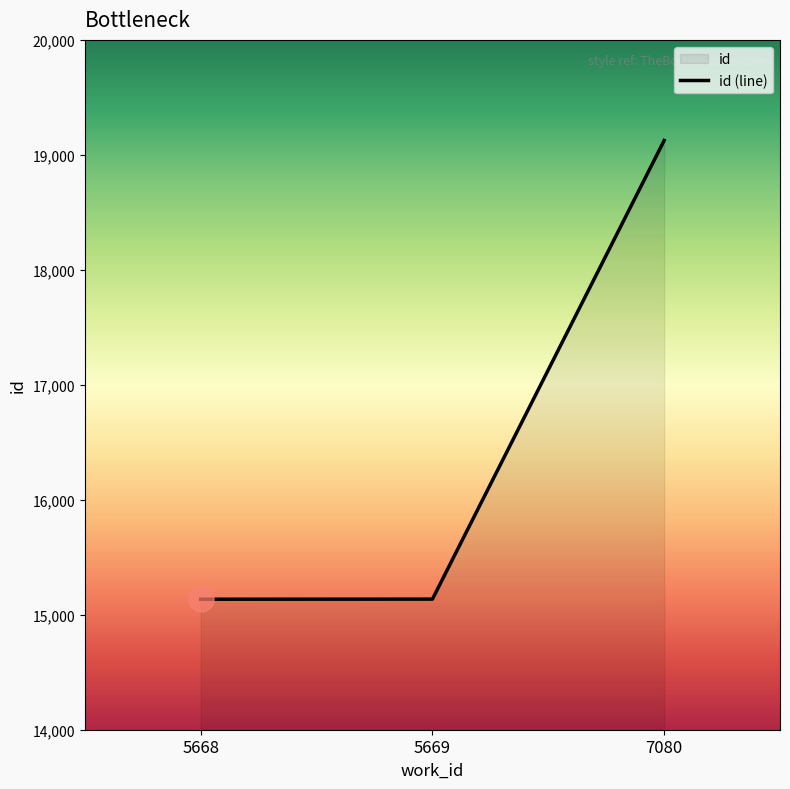

Is it true that the value at 5669 is 8284?

False